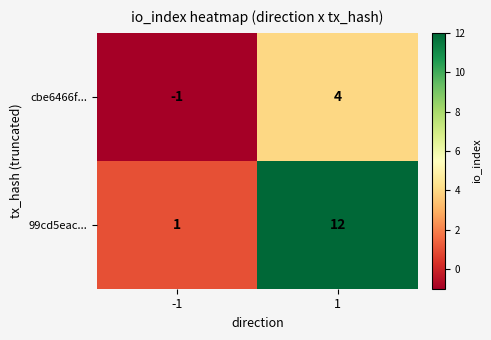

Which series has the largest range (max minus min)?

99cd5eac...